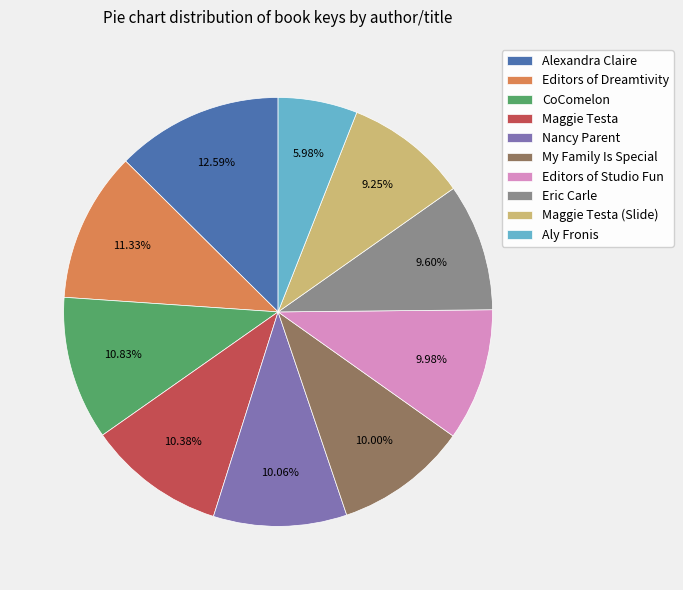

How many slices are in this pie chart?

10